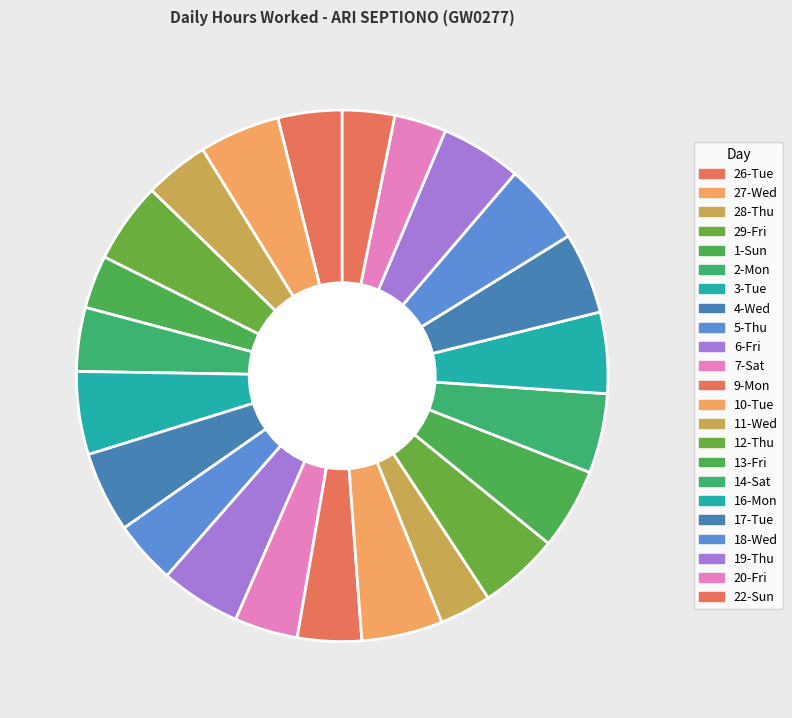

Is it true that 22-Sun is 10% of the pie?

False